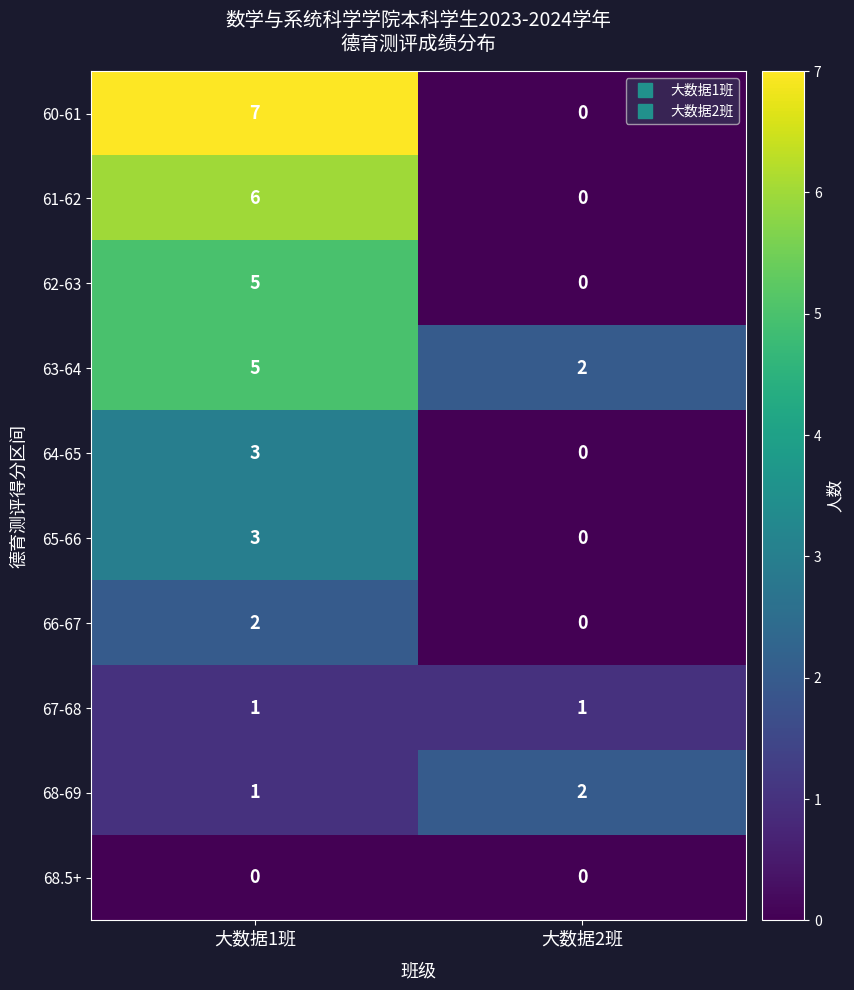

Which series has the largest range (max minus min)?

60-61